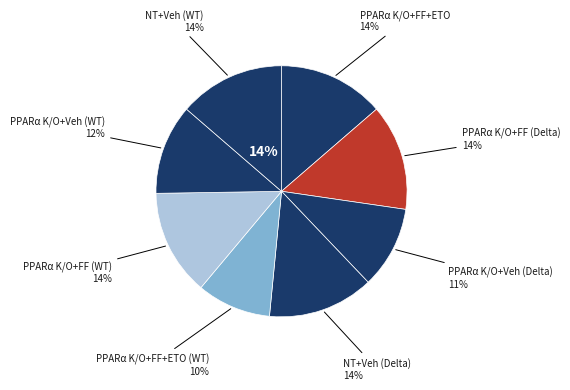

Rank the categories by value from highest to lowest.

PPARα K/O+Fenofibrate+Etomoxir (Delta), PPARα K/O+Fenofibrate (Delta), NT + Vehicle (Delta), PPARα K/O+Fenofibrate (WT), NT + Vehicle (WT), PPARα K/O + Vehicle (WT), PPARα K/O + Vehicle (Delta), PPARα K/O+Fenofibrate+Etomoxir (WT)